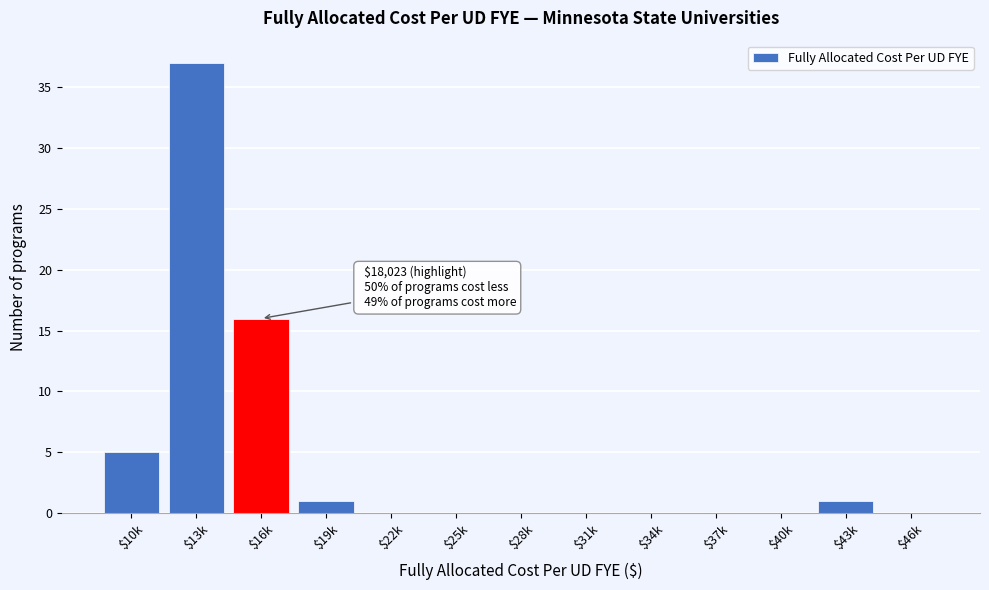

The value at $10k is 3. True or false?

False